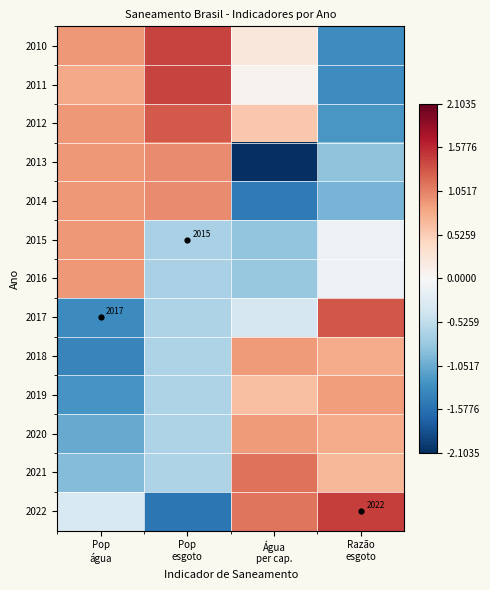

At which label does 2017 first exceed 0?

Razão esgoto